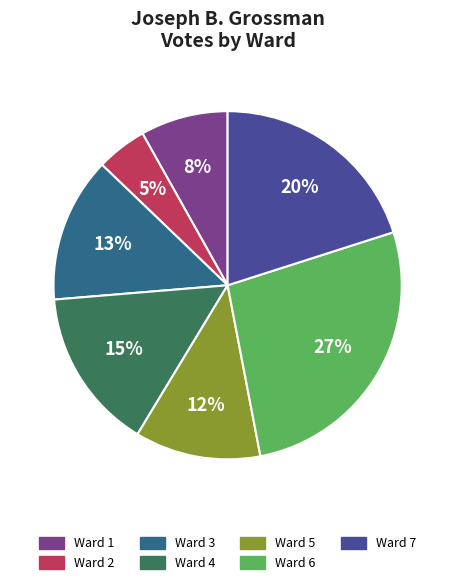

Which has a higher value, Ward 2 or Ward 3?

Ward 3